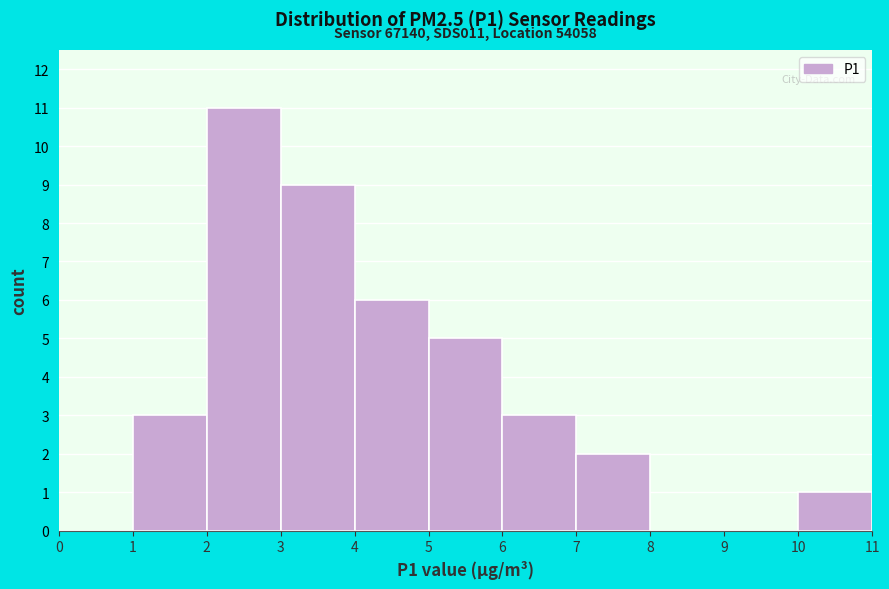

Which range on the x-axis has the tallest bar?

2 to 3